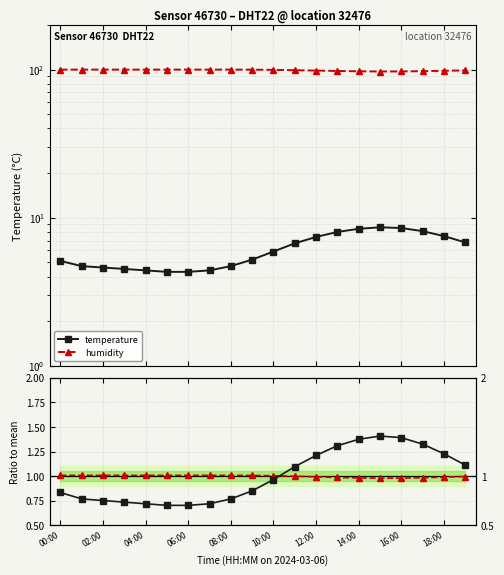

True or false: humidity / mean has more than 2 interior local peaks.

False